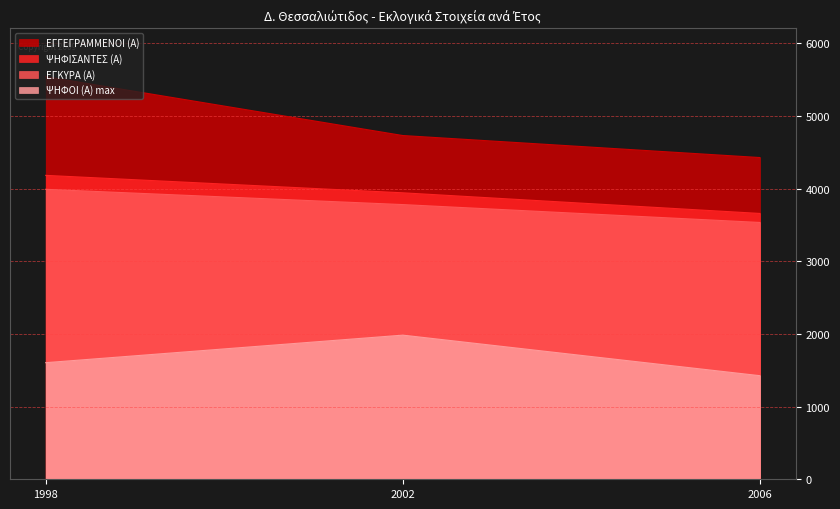

What is the difference between the maximum and second lowest values in the ΕΓΓΕΓΡΑΜΜΕΝΟΙ (Α) series?

810